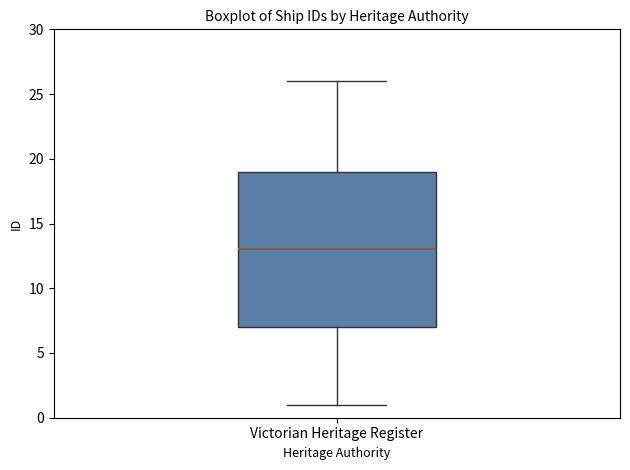

Where does the median line of the box for Victorian Heritage Register sit on the y-axis? The values are not printed on the chart, so give them approximately, as read against the axis.

13